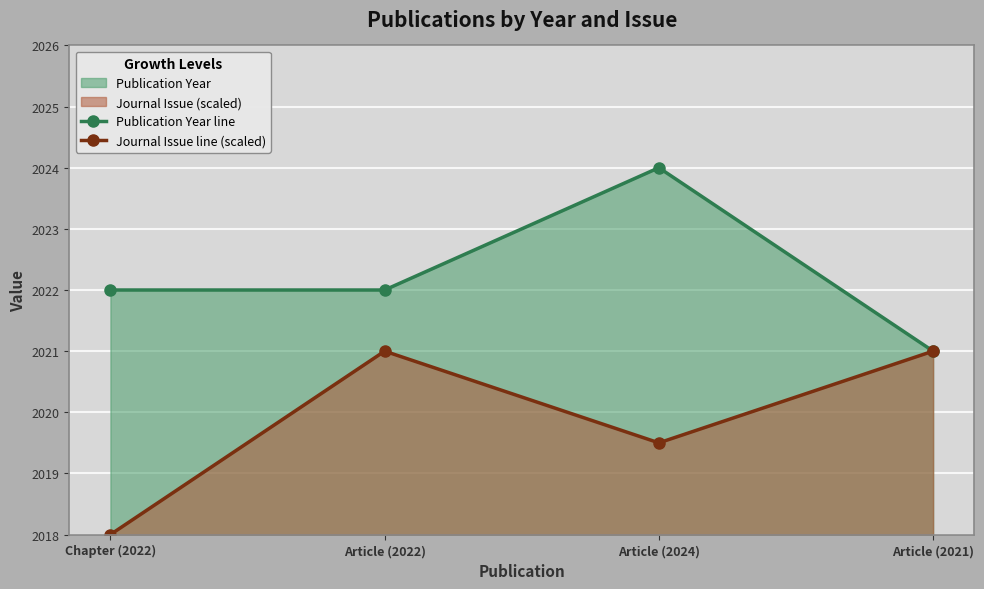

What is the average value of the Publication Year line series?

2022.2